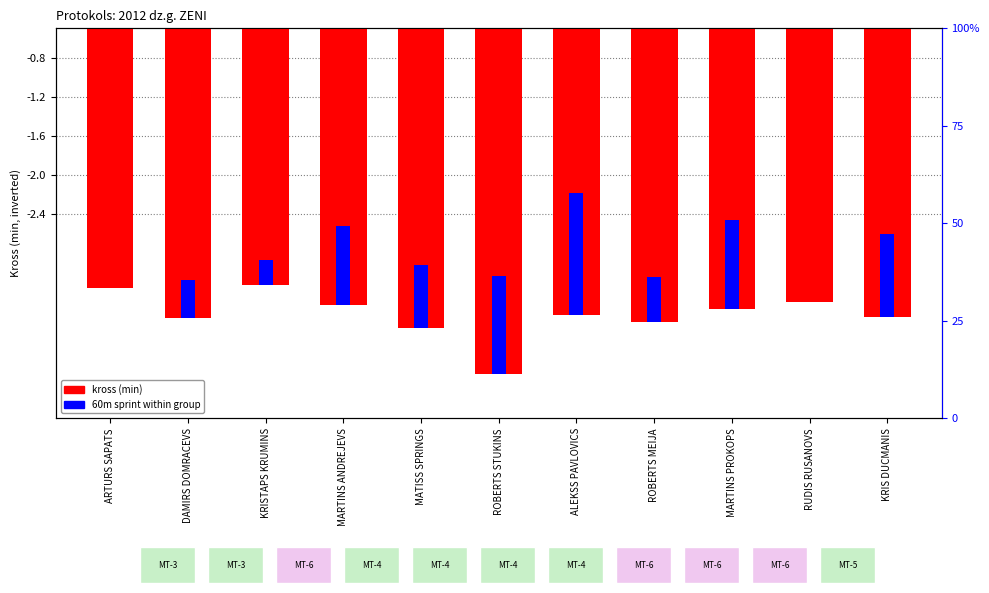

What position from the left is MARTINS PROKOPS?

9